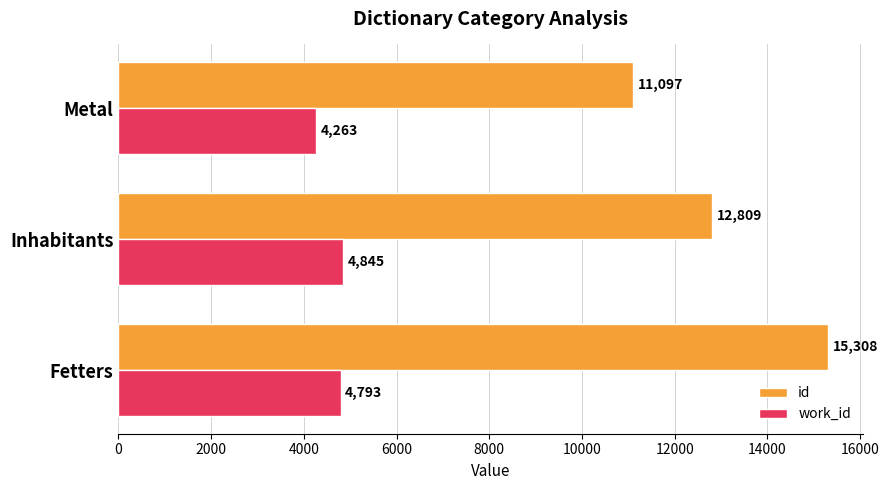

What is the sum of all work_id values?

13901.0